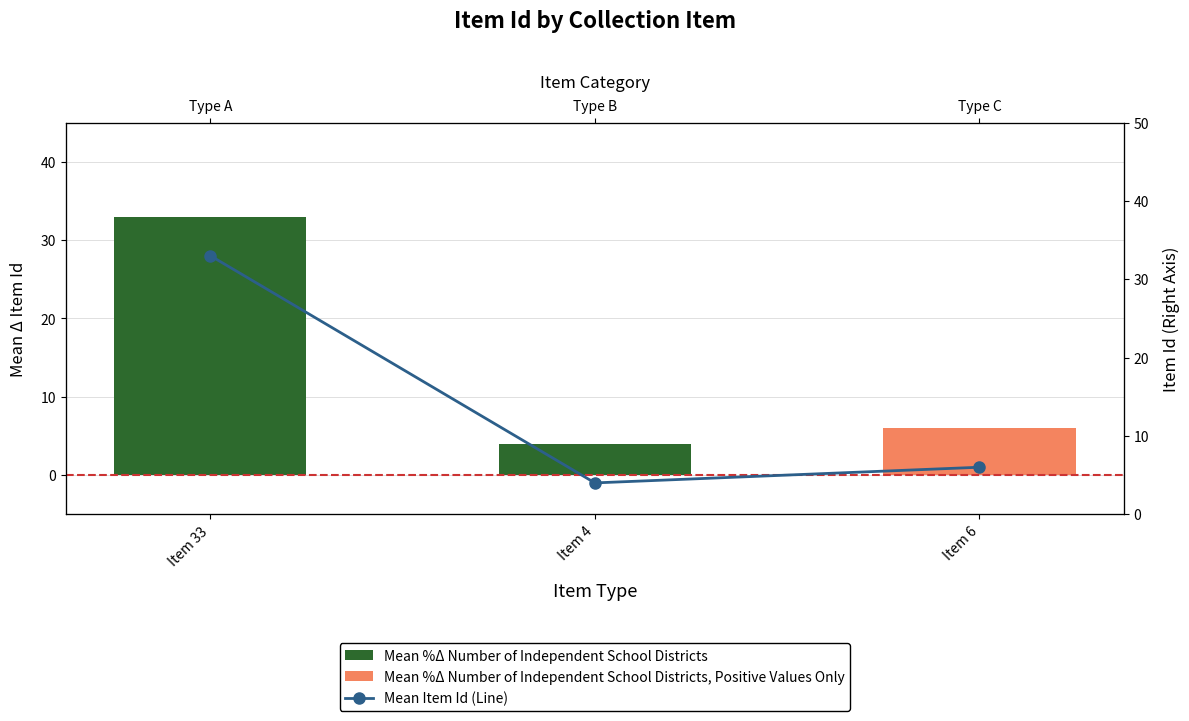

Between Item 33 and Item 4, which series saw the biggest shift?

Mean %Δ Number of Independent School Districts